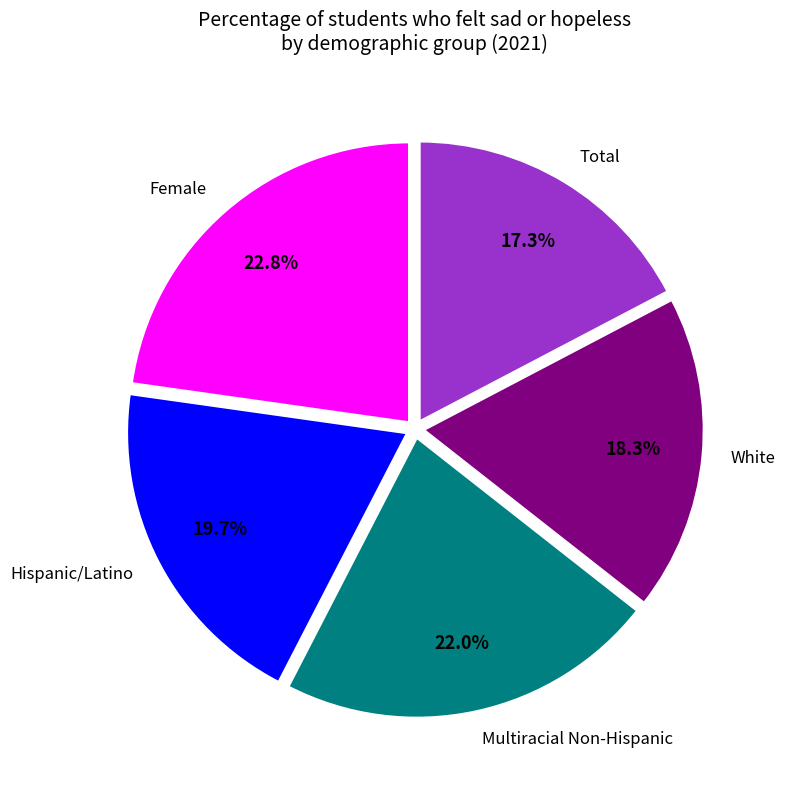

Which category has the smallest portion of the pie?

Total